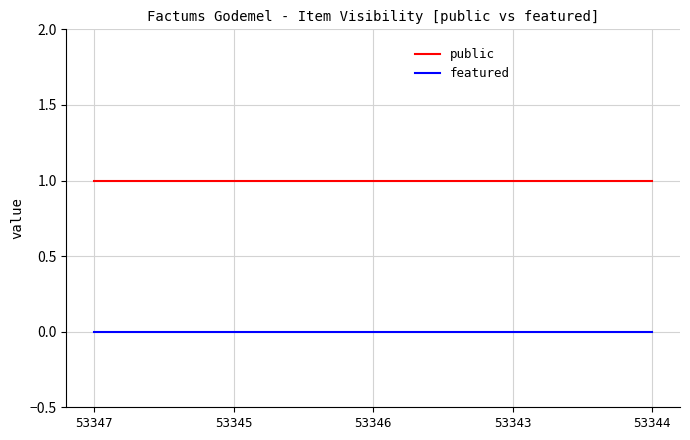

Is it true that public equals 0 at 53345?

False